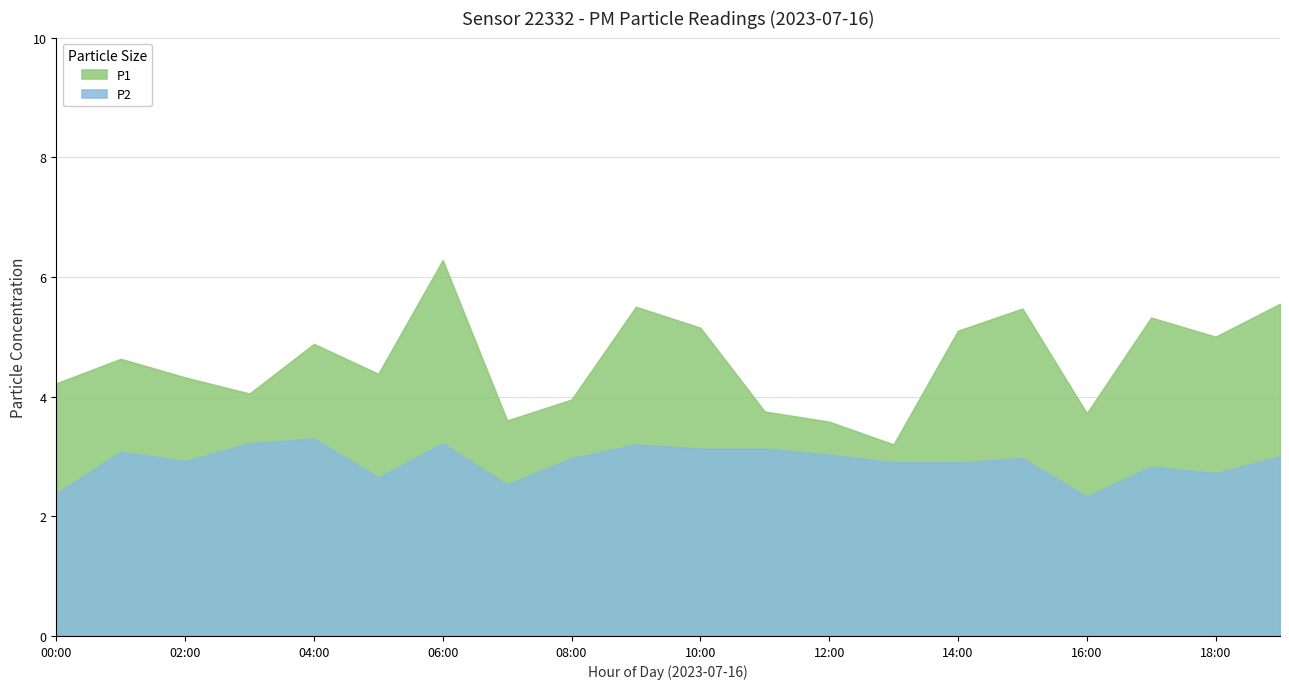

Which series has the widest spread of values?

P1